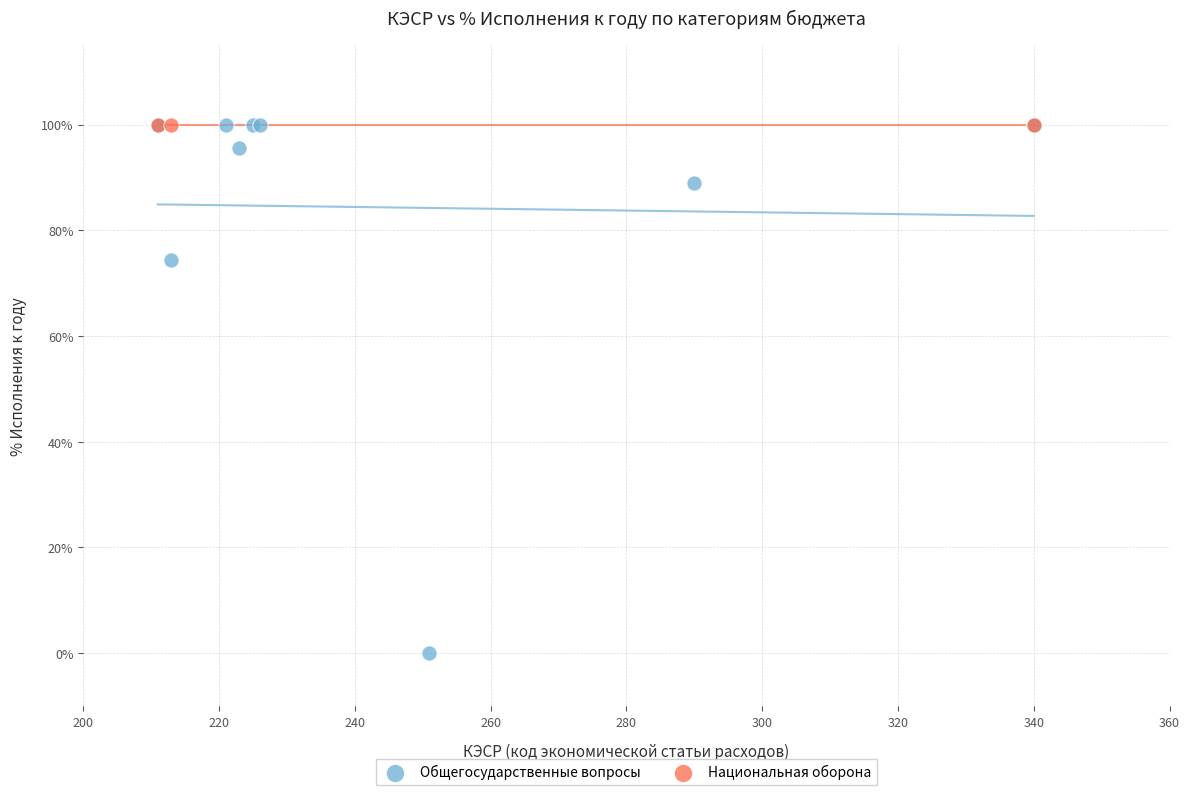

Which series reaches the minimum Y coordinate?

Общегосударственные вопросы